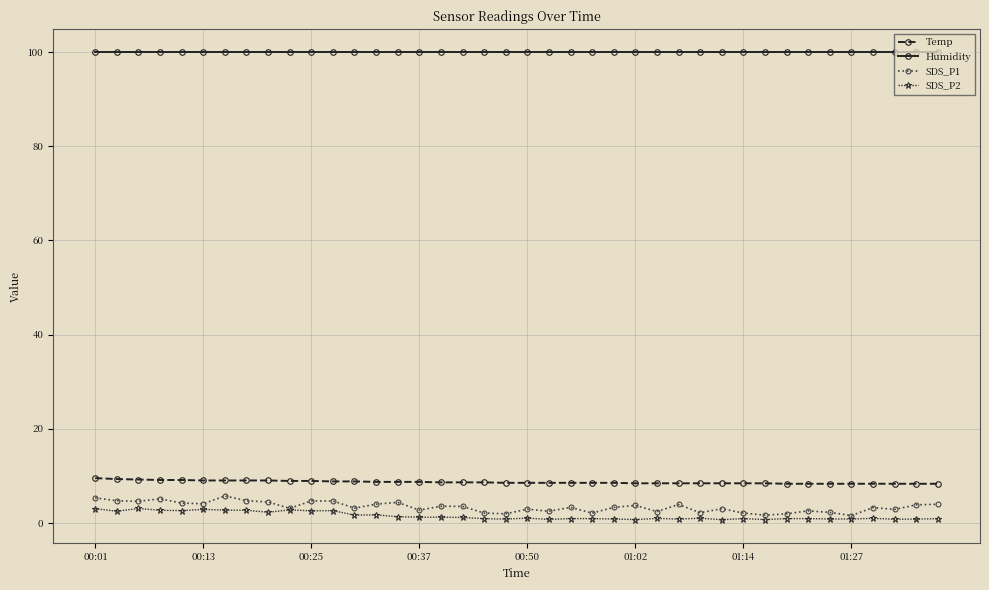

True or false: SDS_P1 and Humidity cross at least once.

False